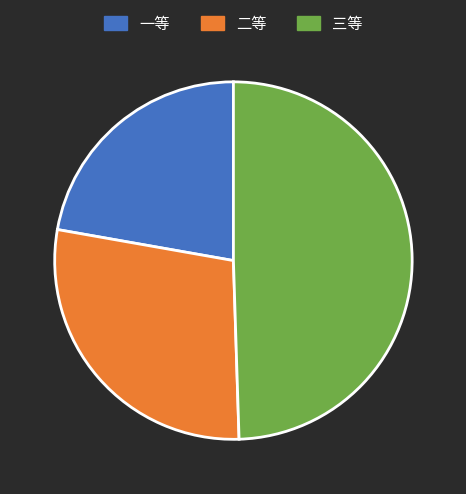

True or false: 一等 accounts for 22% of the total.

True